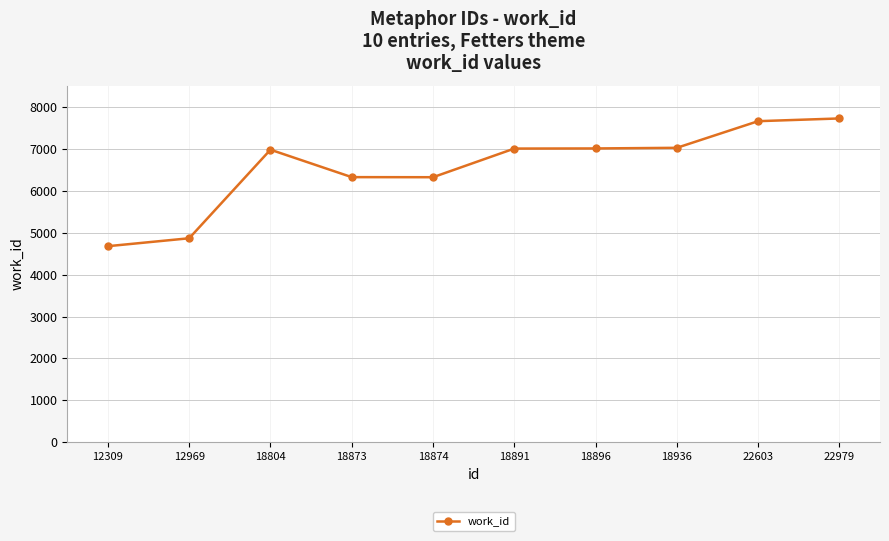

What is the greatest value displayed?

7722